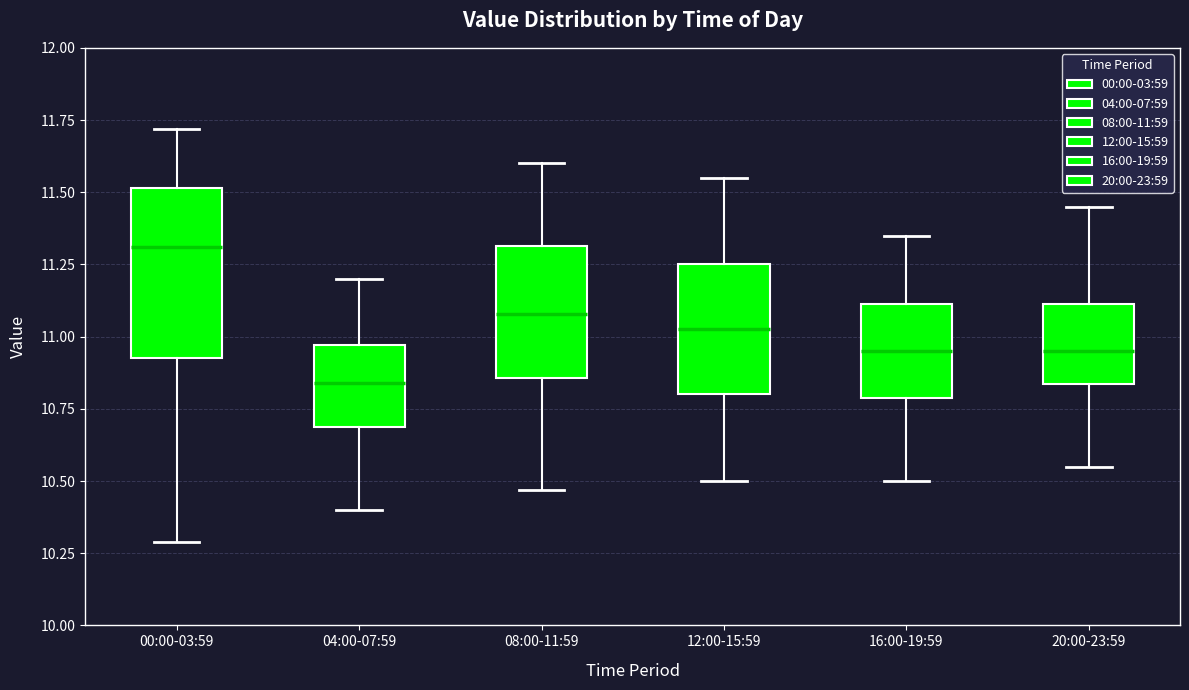

Where is the upper edge of the box for 04:00-07:59 on the y-axis? The values are not printed on the chart, so give them approximately, as read against the axis.

10.95